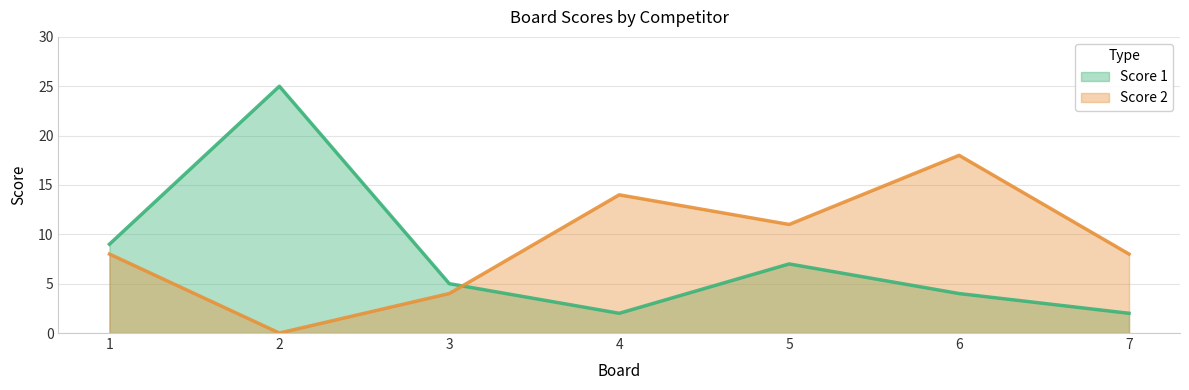

Reading right to left, list all the values displayed in this chart.

Score 1: 2	4	7	2	5	25	9
Score 2: 8	18	11	14	4	0	8